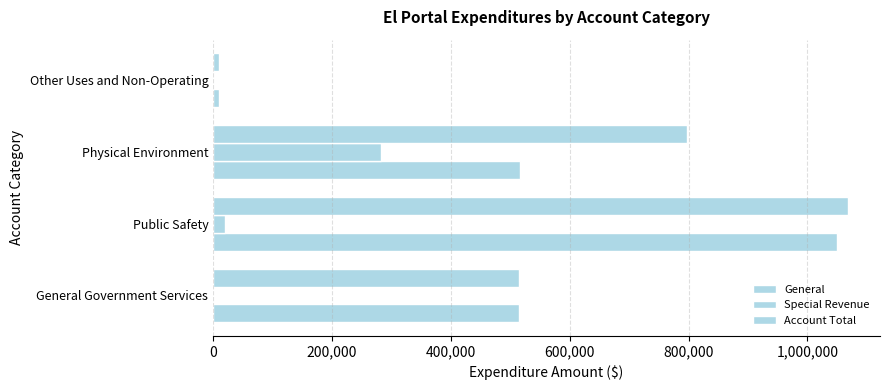

How many distinct data groups are displayed?

3